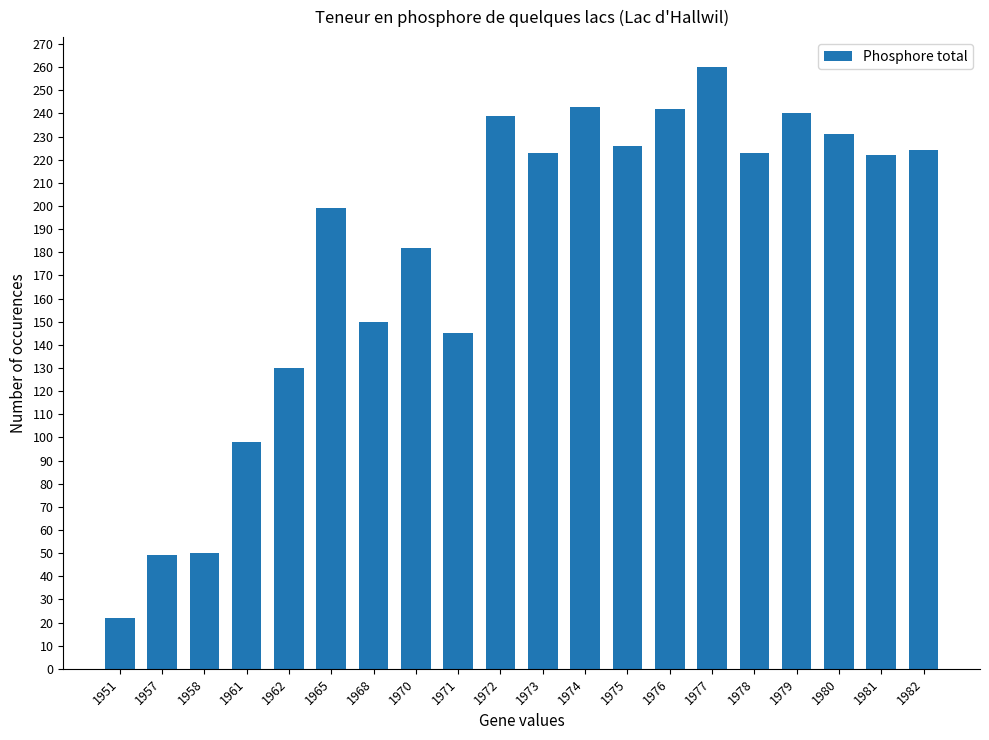

Count the number of categories in the chart.

20